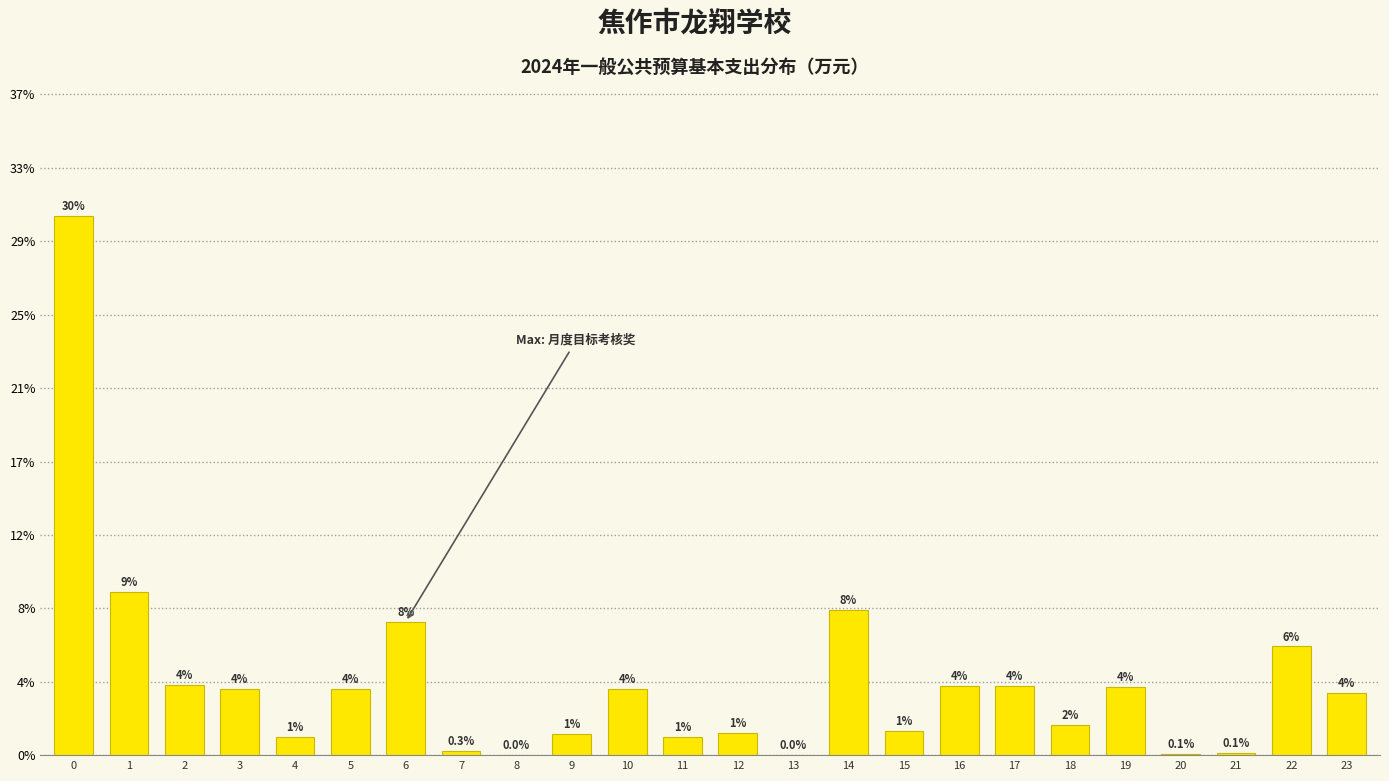

Are the bars horizontal?

No